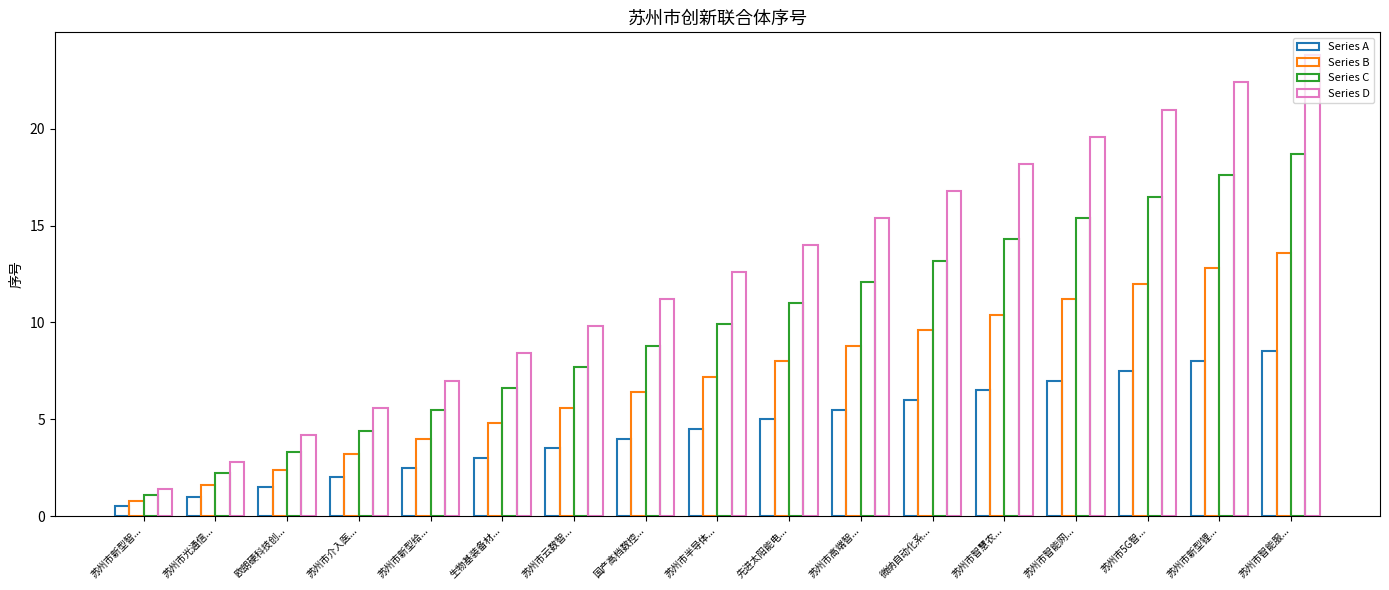

Are the bars horizontal?

No